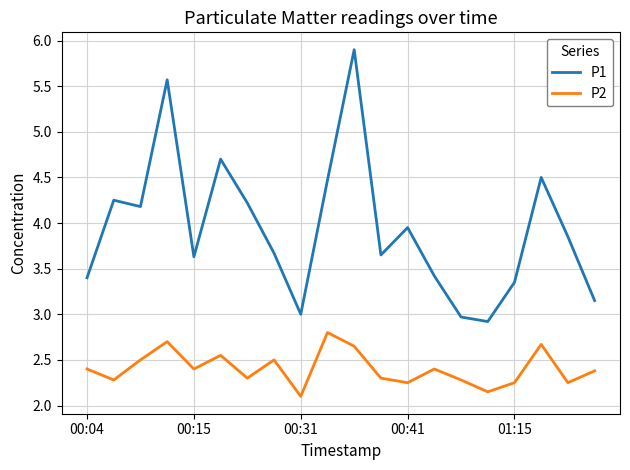

What are all the series names shown in the legend?

P1, P2